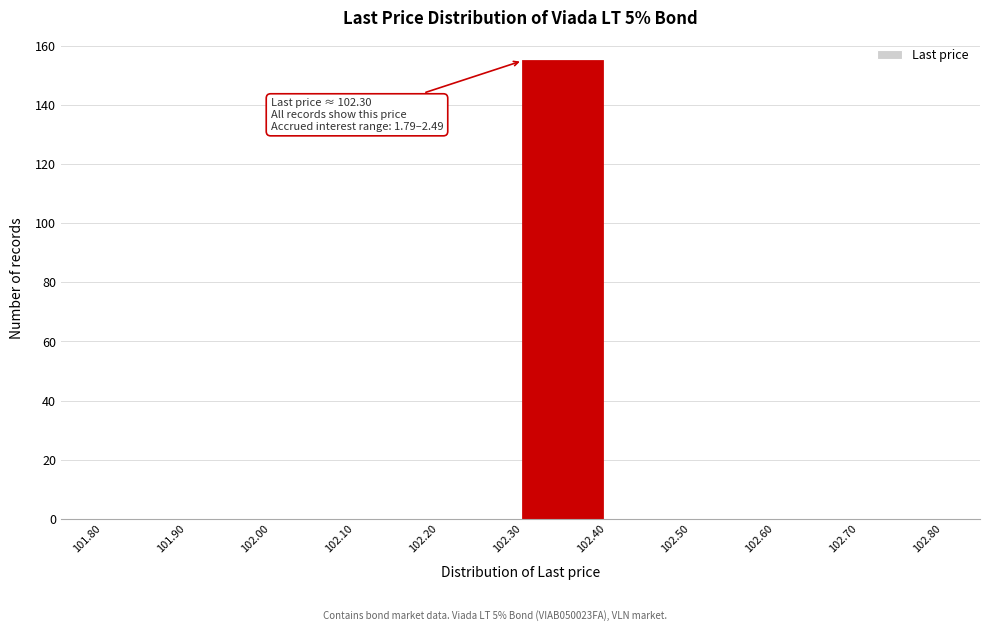

Over which range of the x-axis is the bar tallest?

102.30 to 102.40